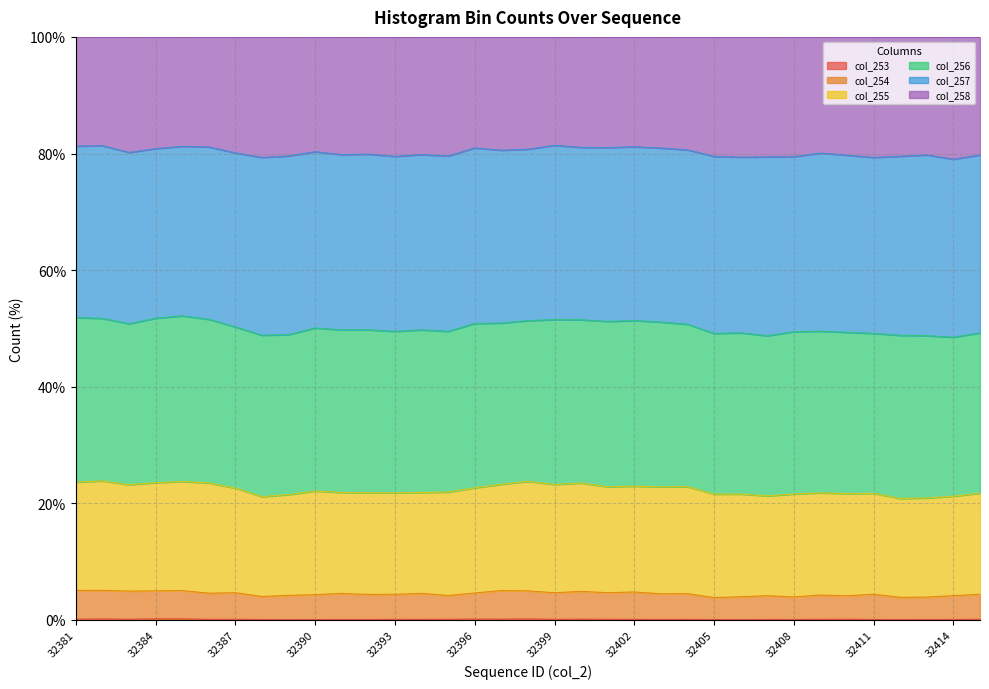

True or false: col_258 and col_254 cross at least once.

False